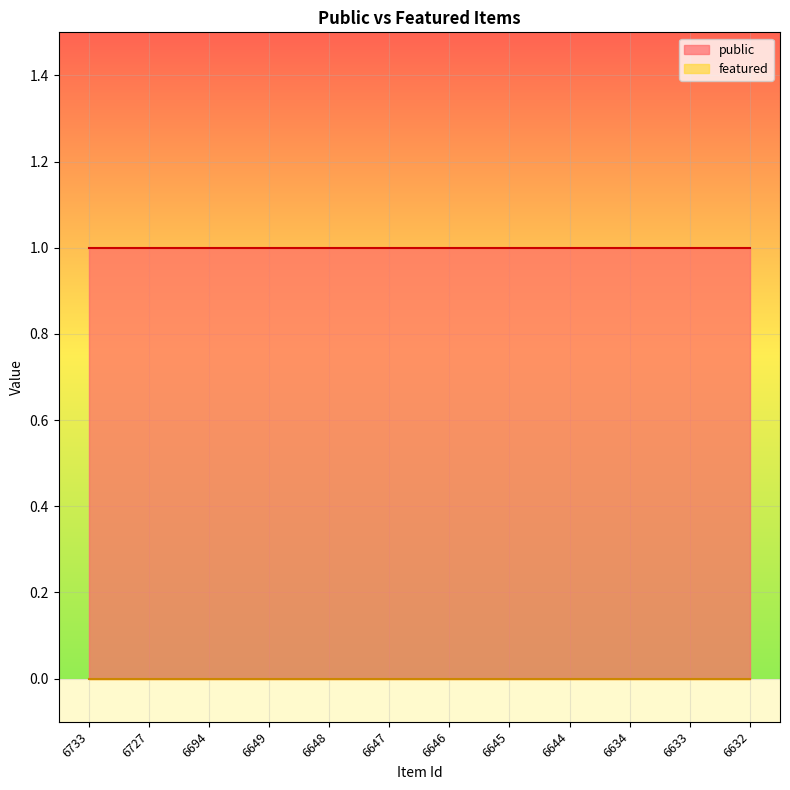

True or false: public and featured cross at least once.

False